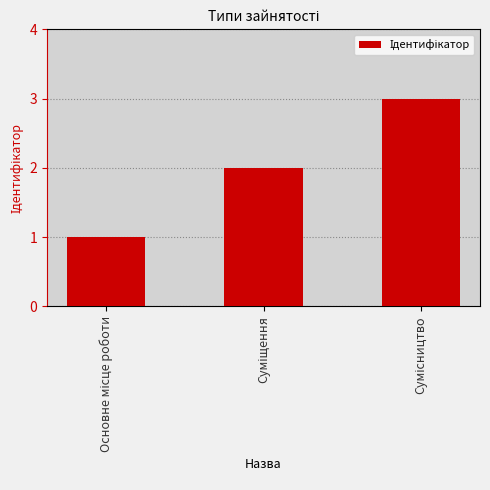

What is the maximum value shown in the chart?

3